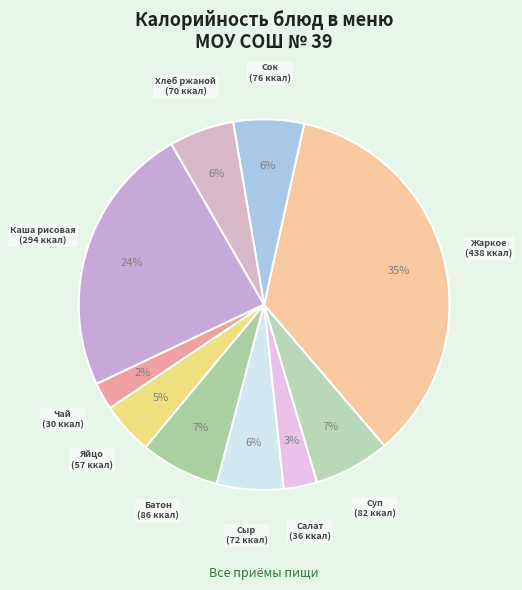

To the nearest percent, what is the difference between the largest and smallest slice percentages?

33%